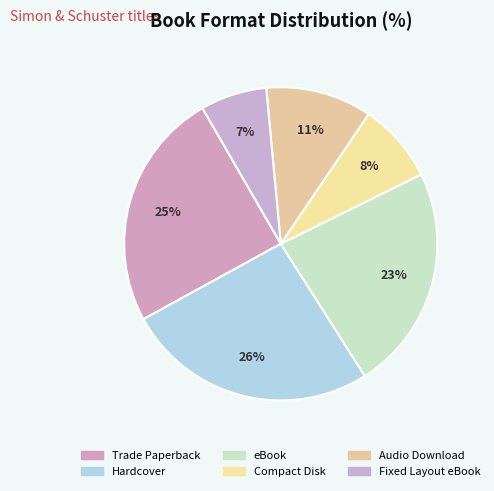

How many segments does this pie chart have?

6